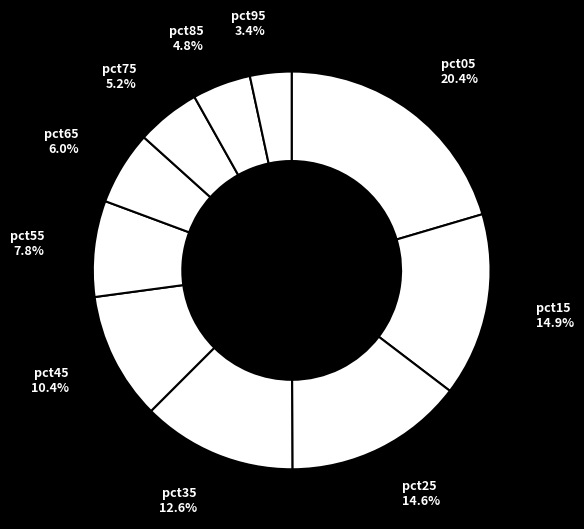

How many segments does this pie chart have?

10